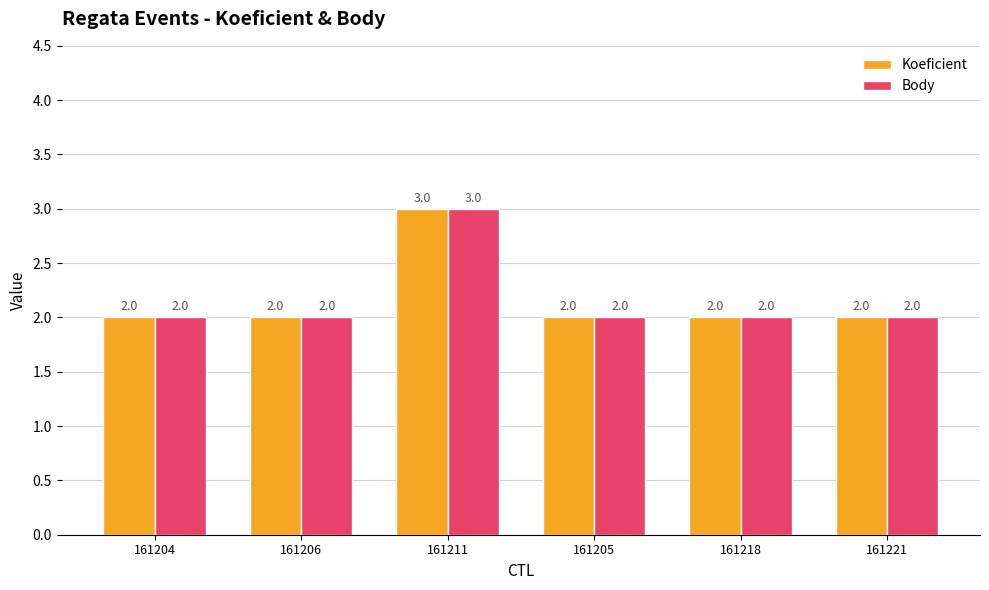

Reading right to left, what are all the values shown in this chart?

Koeficient: 161221=2	161218=2	161205=2	161211=3	161206=2	161204=2
Body: 161221=2	161218=2	161205=2	161211=3	161206=2	161204=2